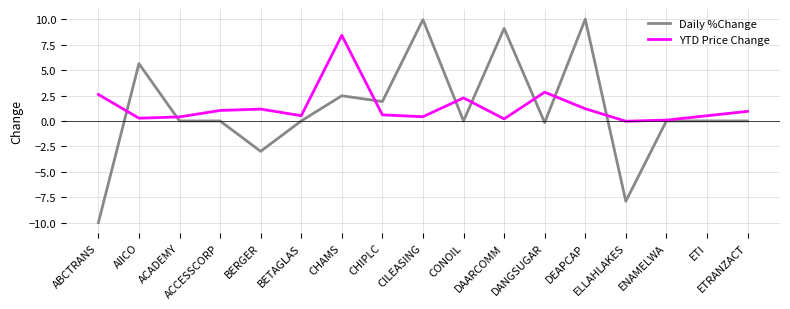

Is it true that Daily %Change equals -10.0 at ABCTRANS?

True